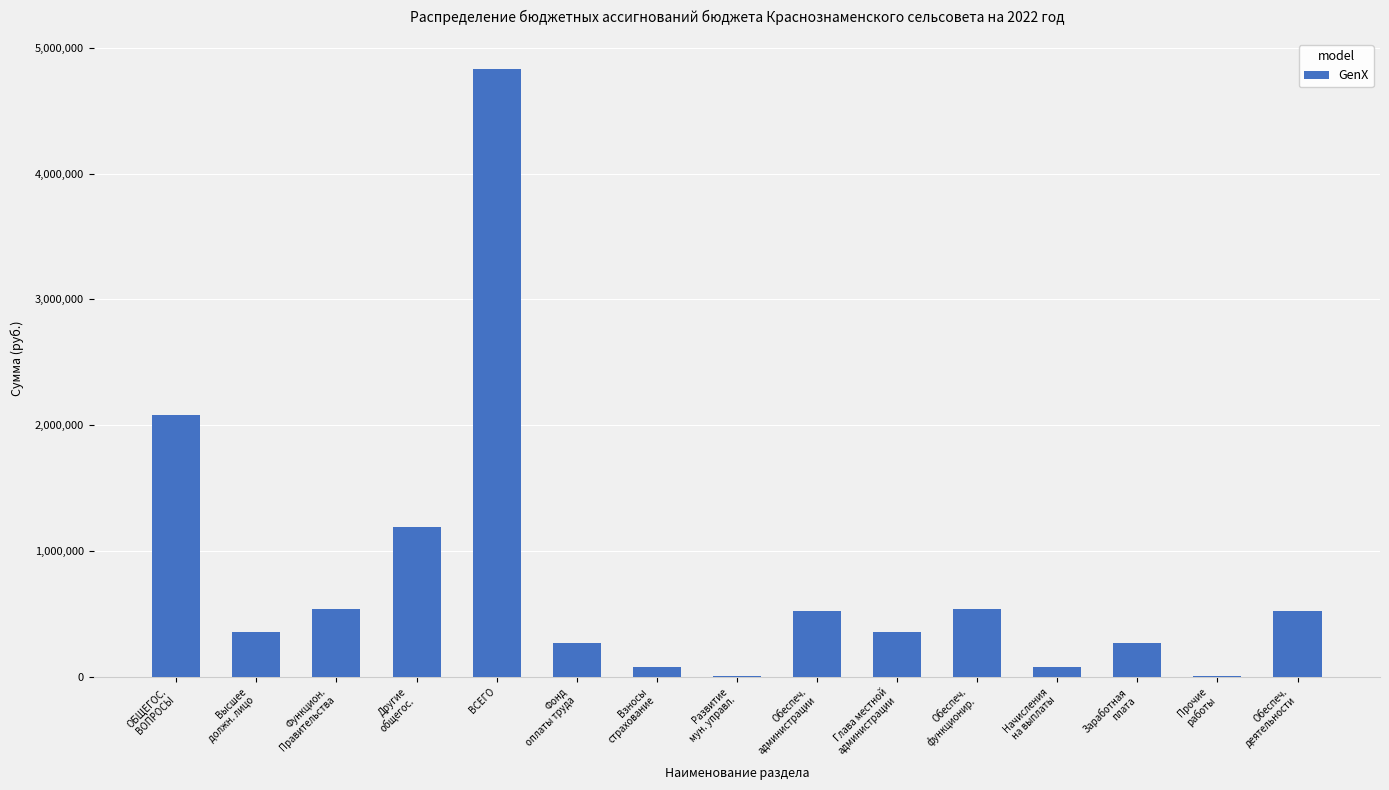

What is the maximum value shown in the chart?

4828647.7